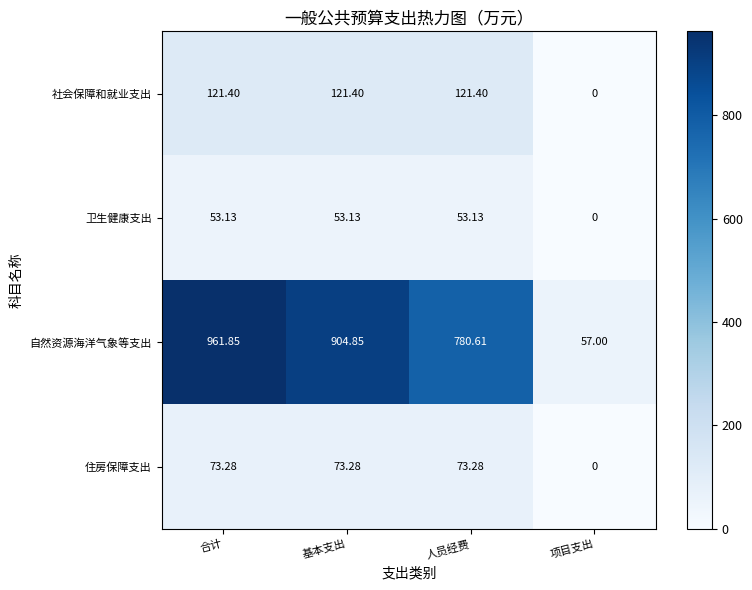

Which series changed the most between 基本支出 and 项目支出?

自然资源海洋气象等支出